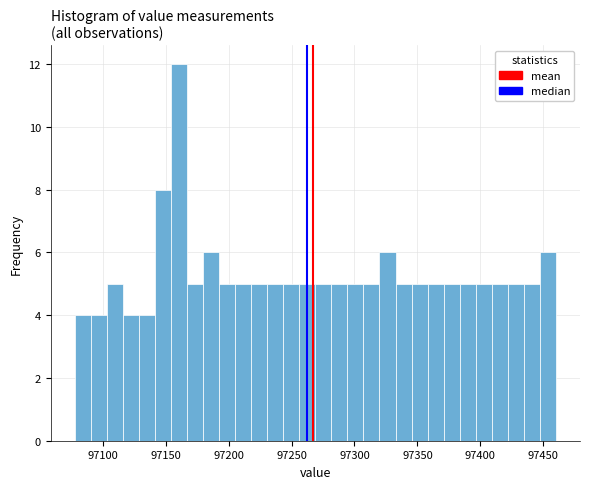

Around what value on the x-axis is the tallest bar? Give the approximate position of its centre, as read against the axis.

97160